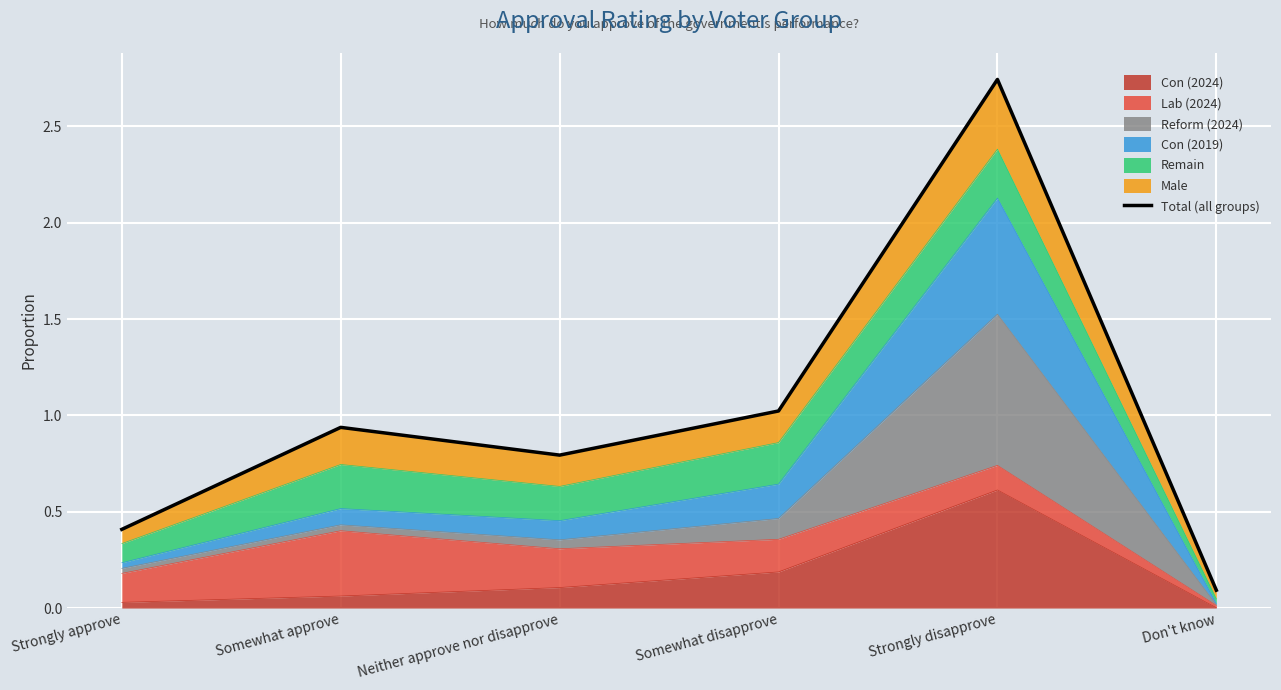

Which has a higher value, Somewhat approve or Strongly approve?

Somewhat approve